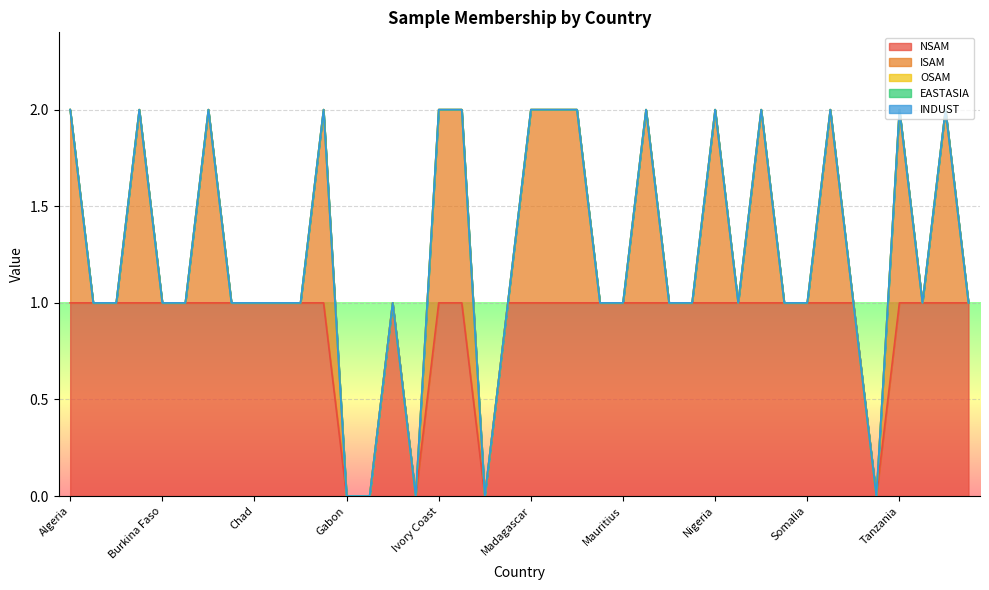

The value of EASTASIA at Ghana is 0. True or false?

True